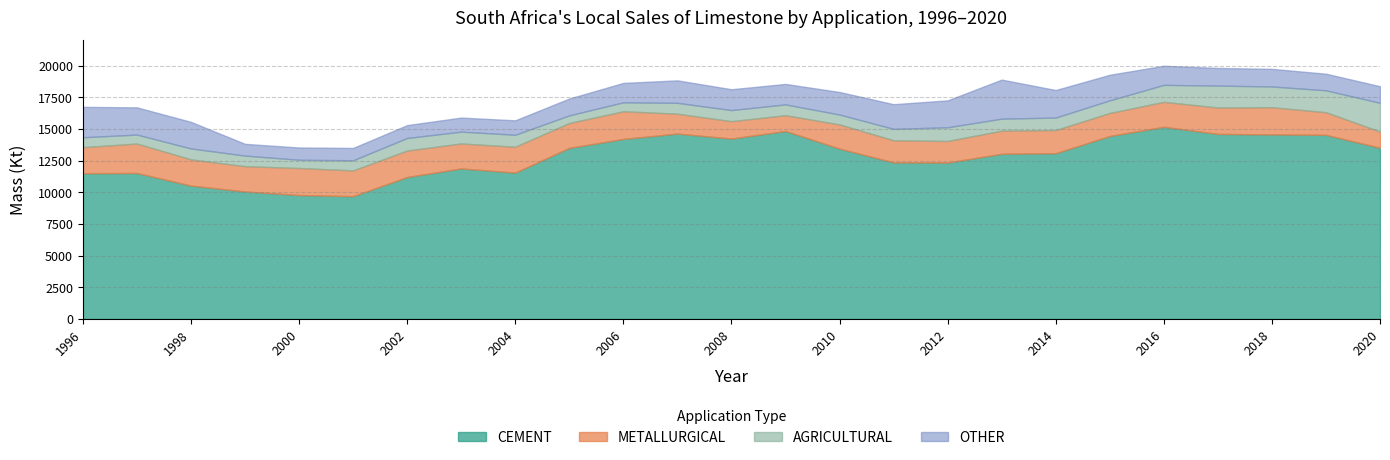

What is the difference between the AGRICULTURAL values at 2010 and 2009?

72.0